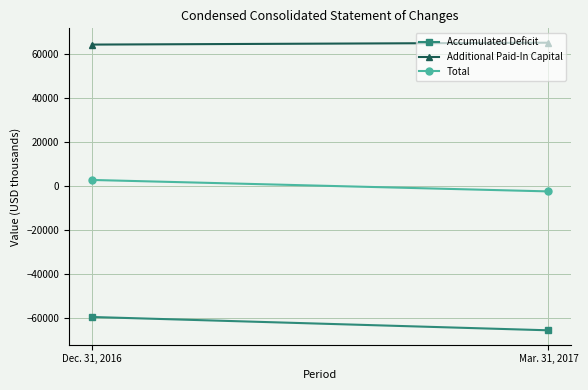

What is the difference between the maximum and minimum values in the Accumulated Deficit series?

6052